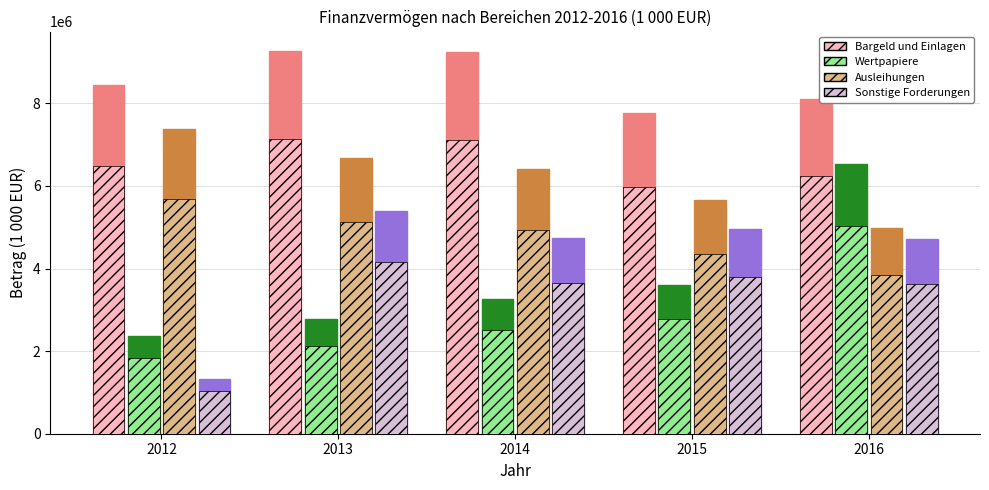

What value does the Sonstige Forderungen series have at 2013?

4149798.9